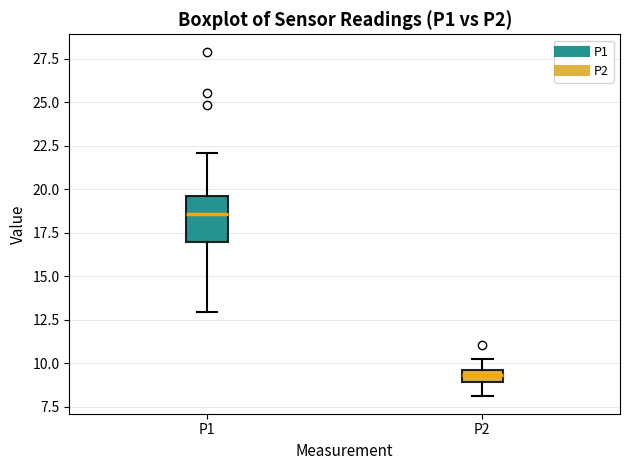

Where does the median line of the box for P1 sit on the y-axis? The values are not printed on the chart, so give them approximately, as read against the axis.

18.5